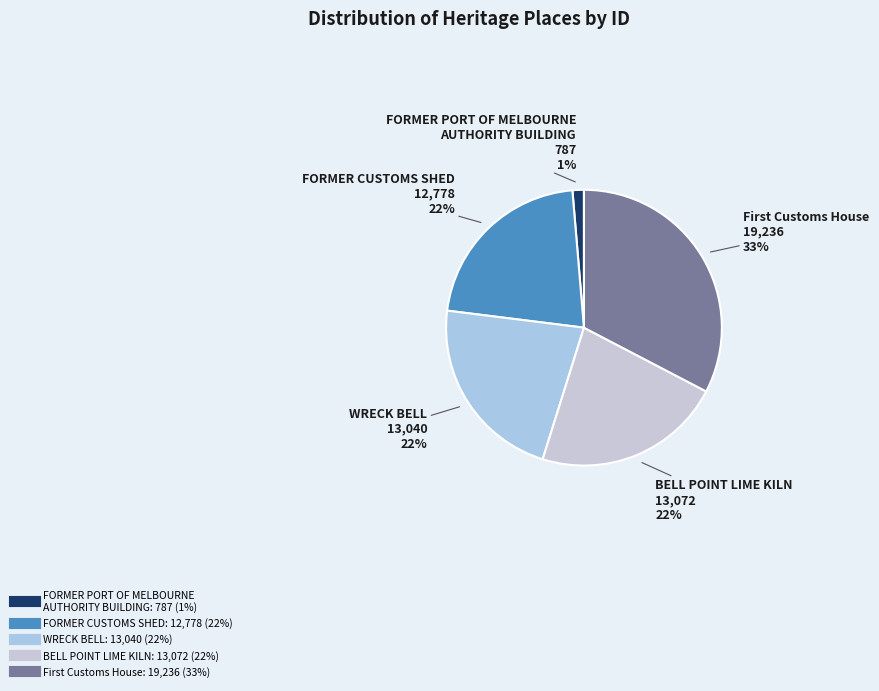

True or false: WRECK BELL accounts for 22% of the total.

True